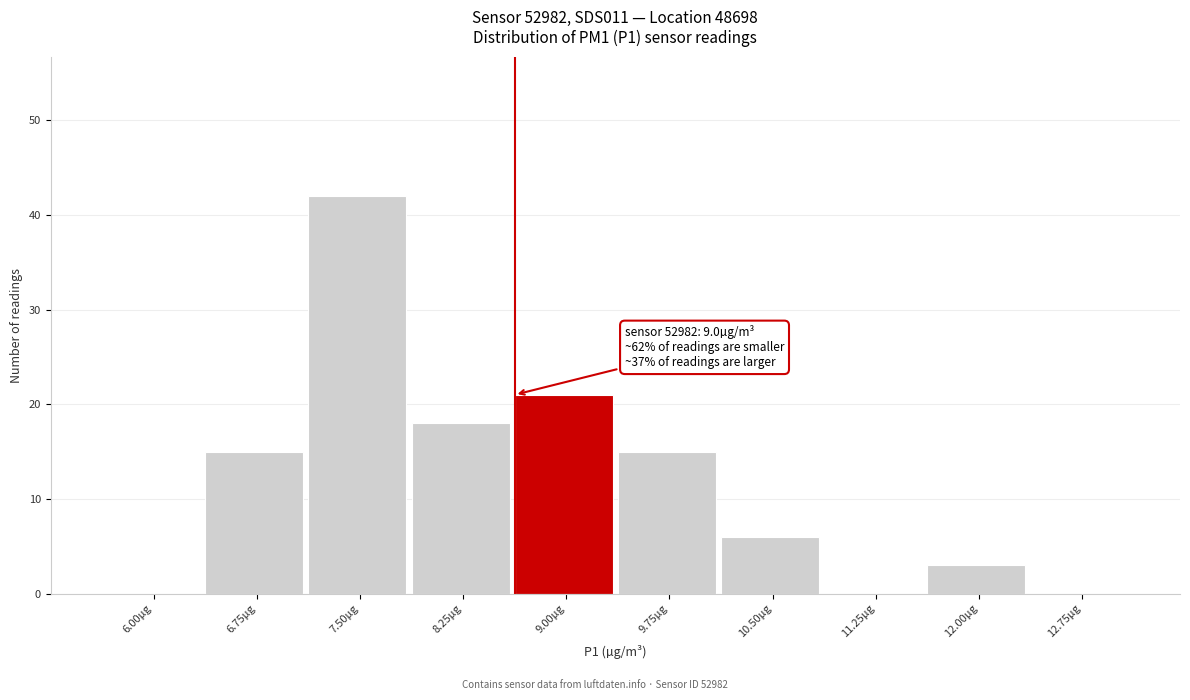

Reading left to right, transcribe all the data shown in this chart.

6.00µg=0	6.75µg=15	7.50µg=42	8.25µg=18	9.00µg=21	9.75µg=15	10.50µg=6	11.25µg=0	12.00µg=3	12.75µg=0